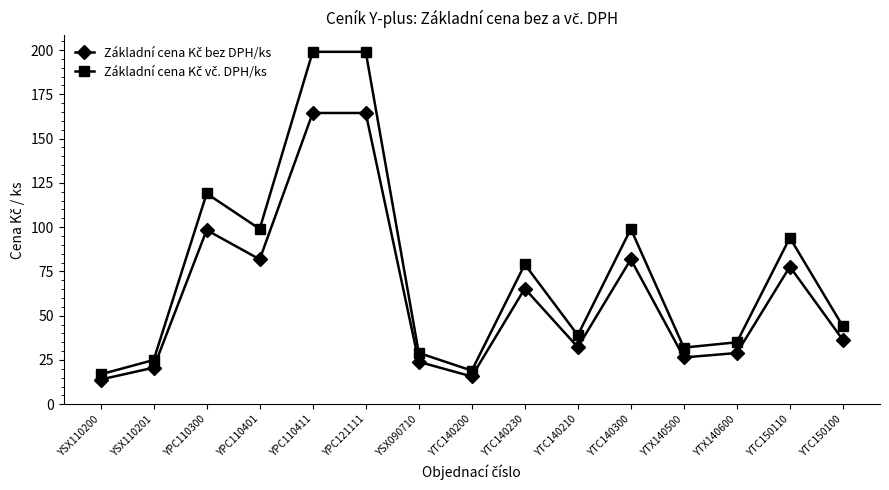

What is the greatest value displayed?

199.0